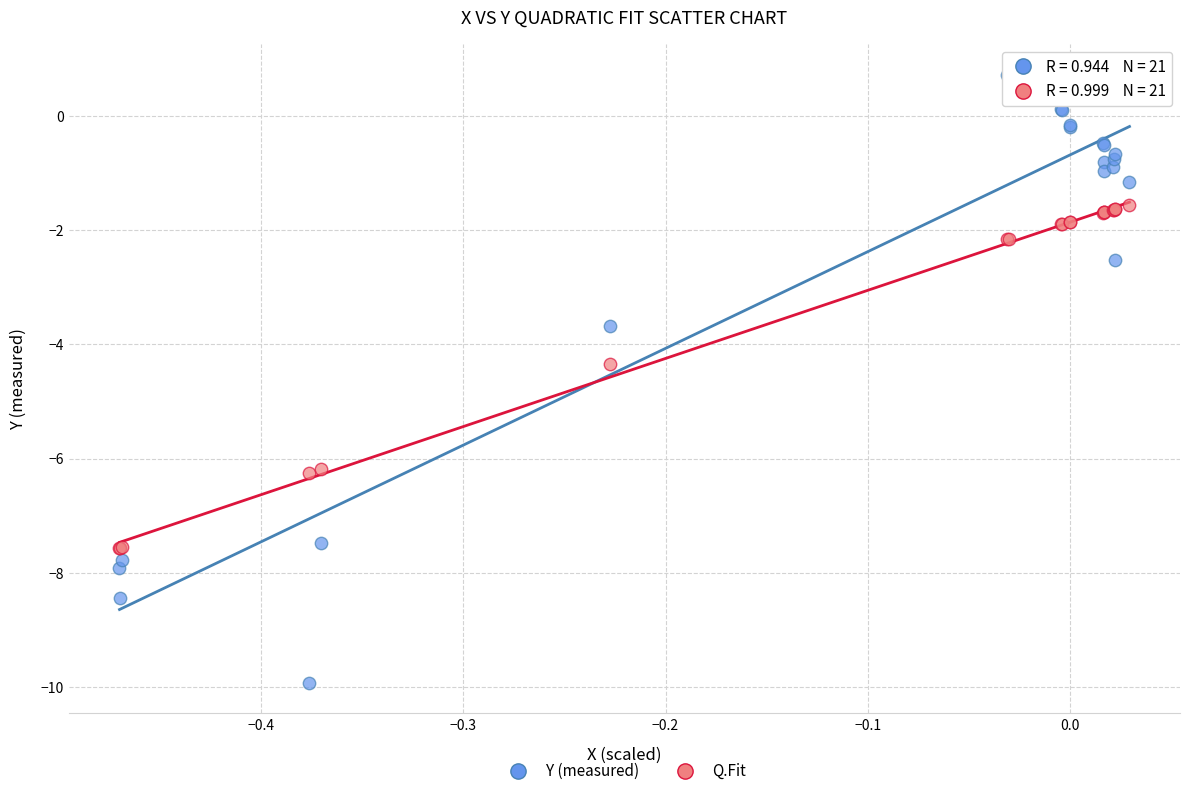

What is the X range (max minus min) for the scatter plot?

0.5